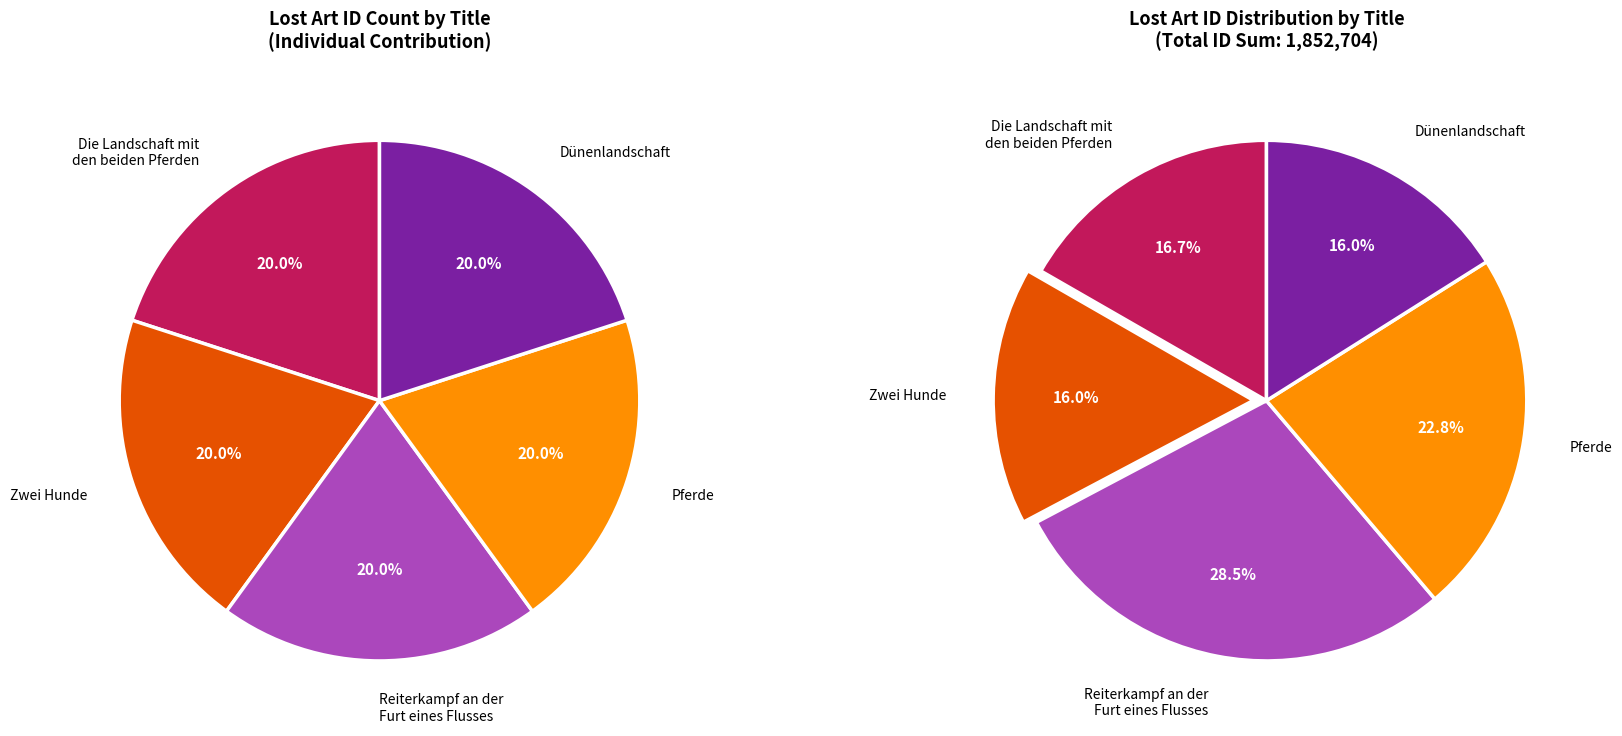

Is there a majority slice in this chart?

No